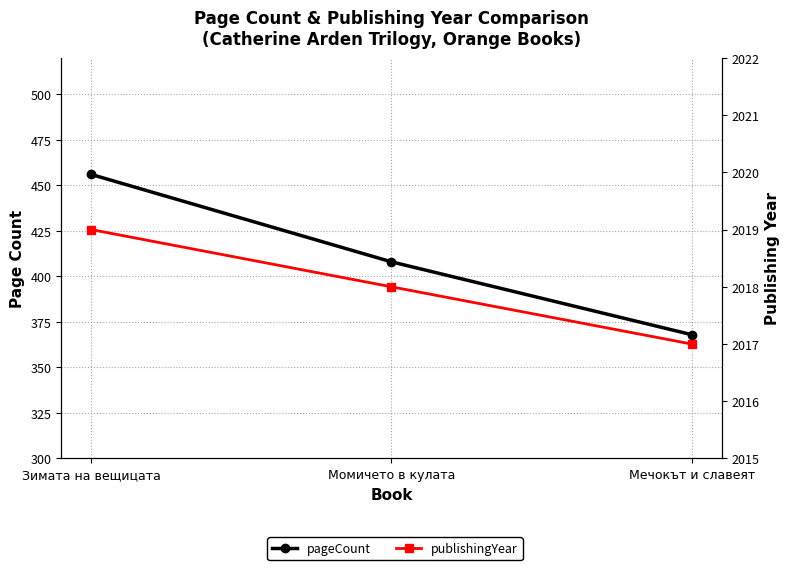

The pageCount series shows 210 at Мечокът и славеят. True or false?

False